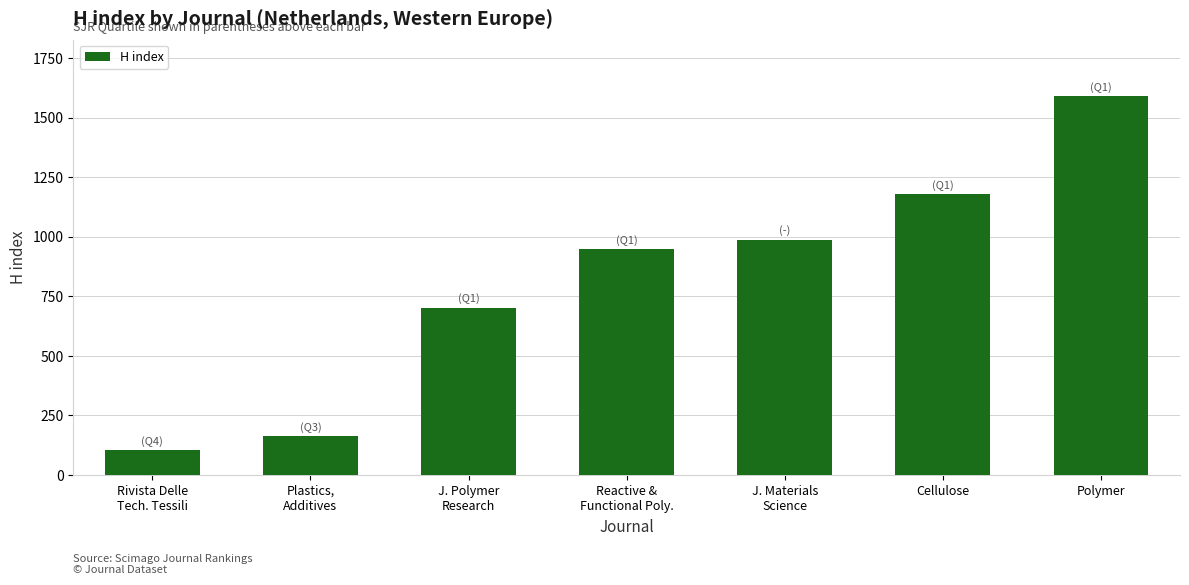

What is the smallest value displayed?

104